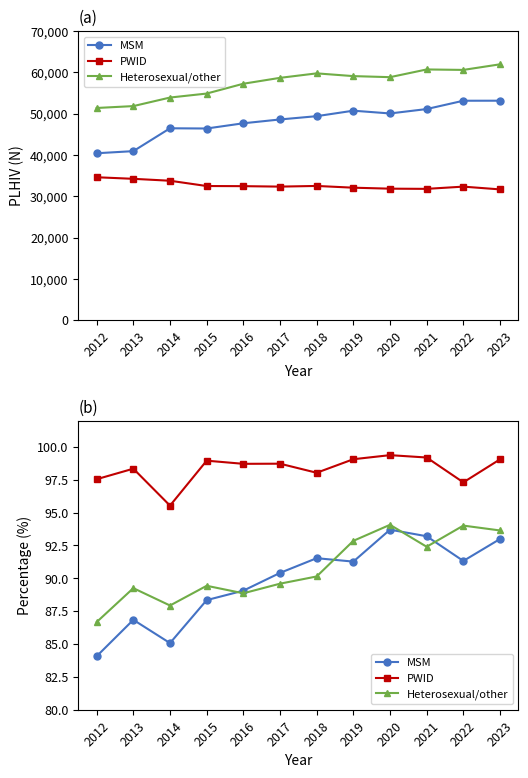

Which category has the highest value across all series?

2020